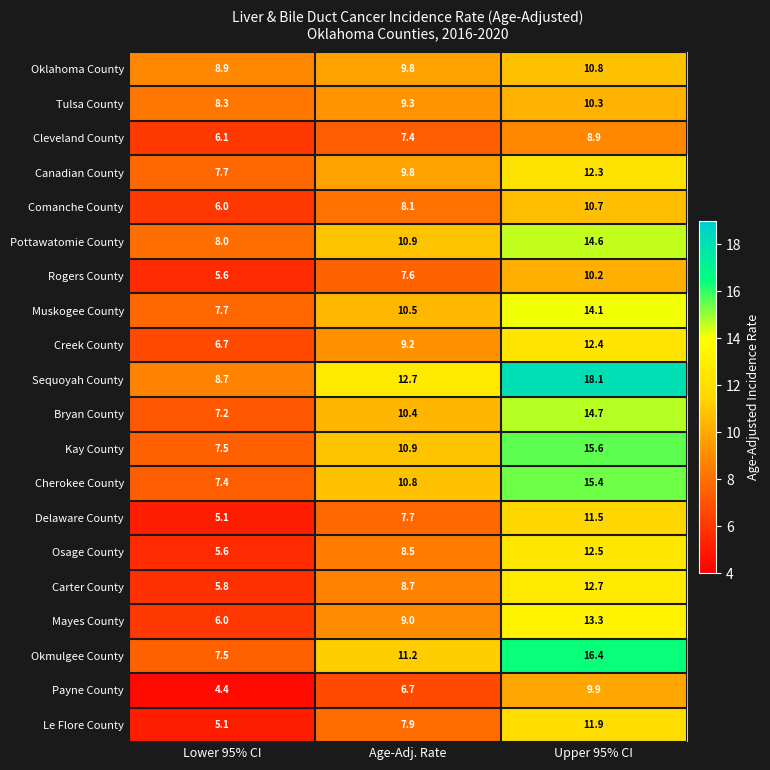

What is the sum of all Oklahoma County values?

29.5